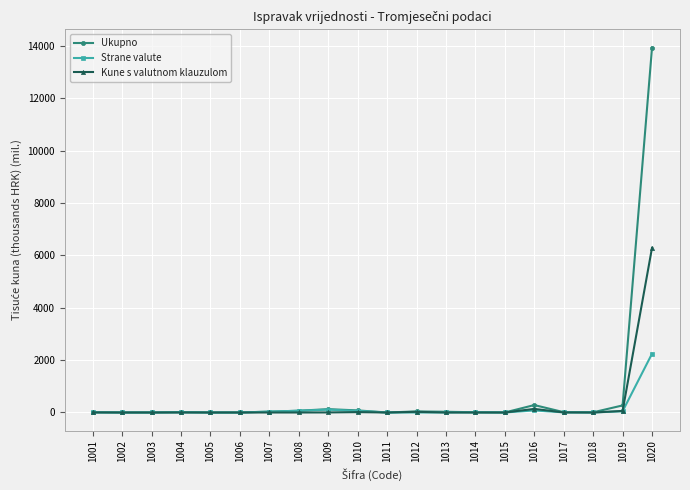

How many values in the Kune s valutnom klauzulom series exceed 0?

9